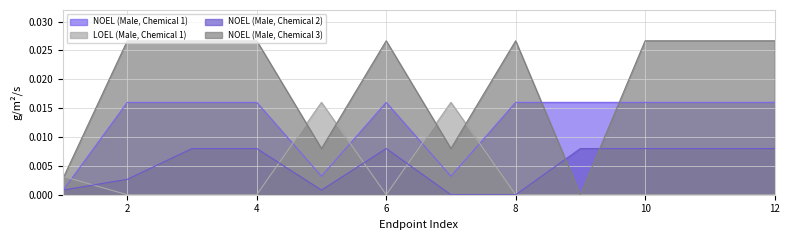

How many times do NOEL (Male, Chemical 1) and LOEL (Male, Chemical 1) cross each other?

5